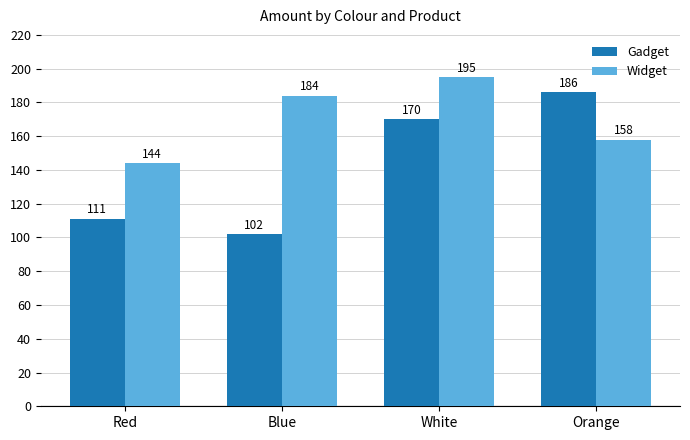

Reading left to right, list all the values displayed in this chart.

Gadget: 111	102	170	186
Widget: 144	184	195	158